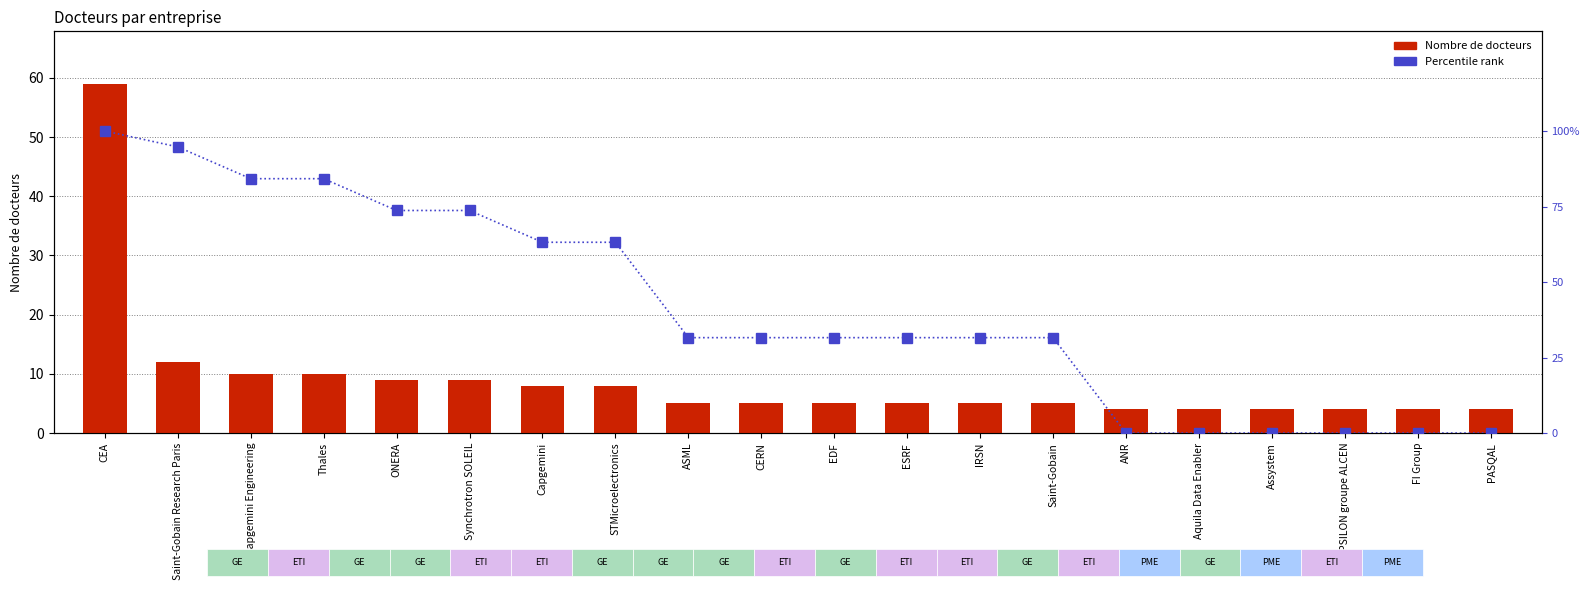

What is the minimum value for Nombre de docteurs?

4.0